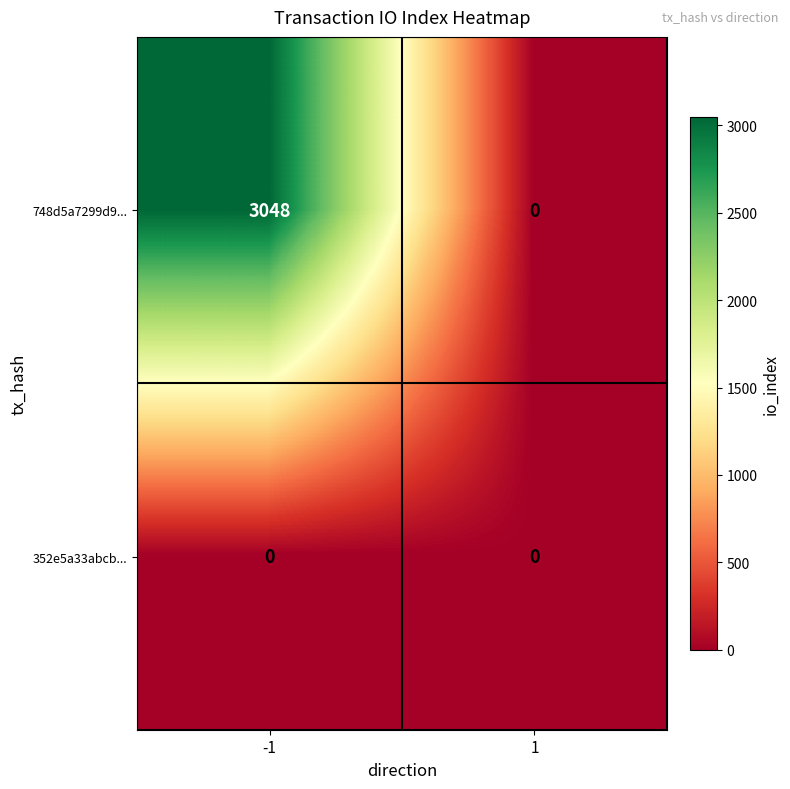

Rank the series by their average value, from highest to lowest.

748d5a7299d9..., 352e5a33abcb...